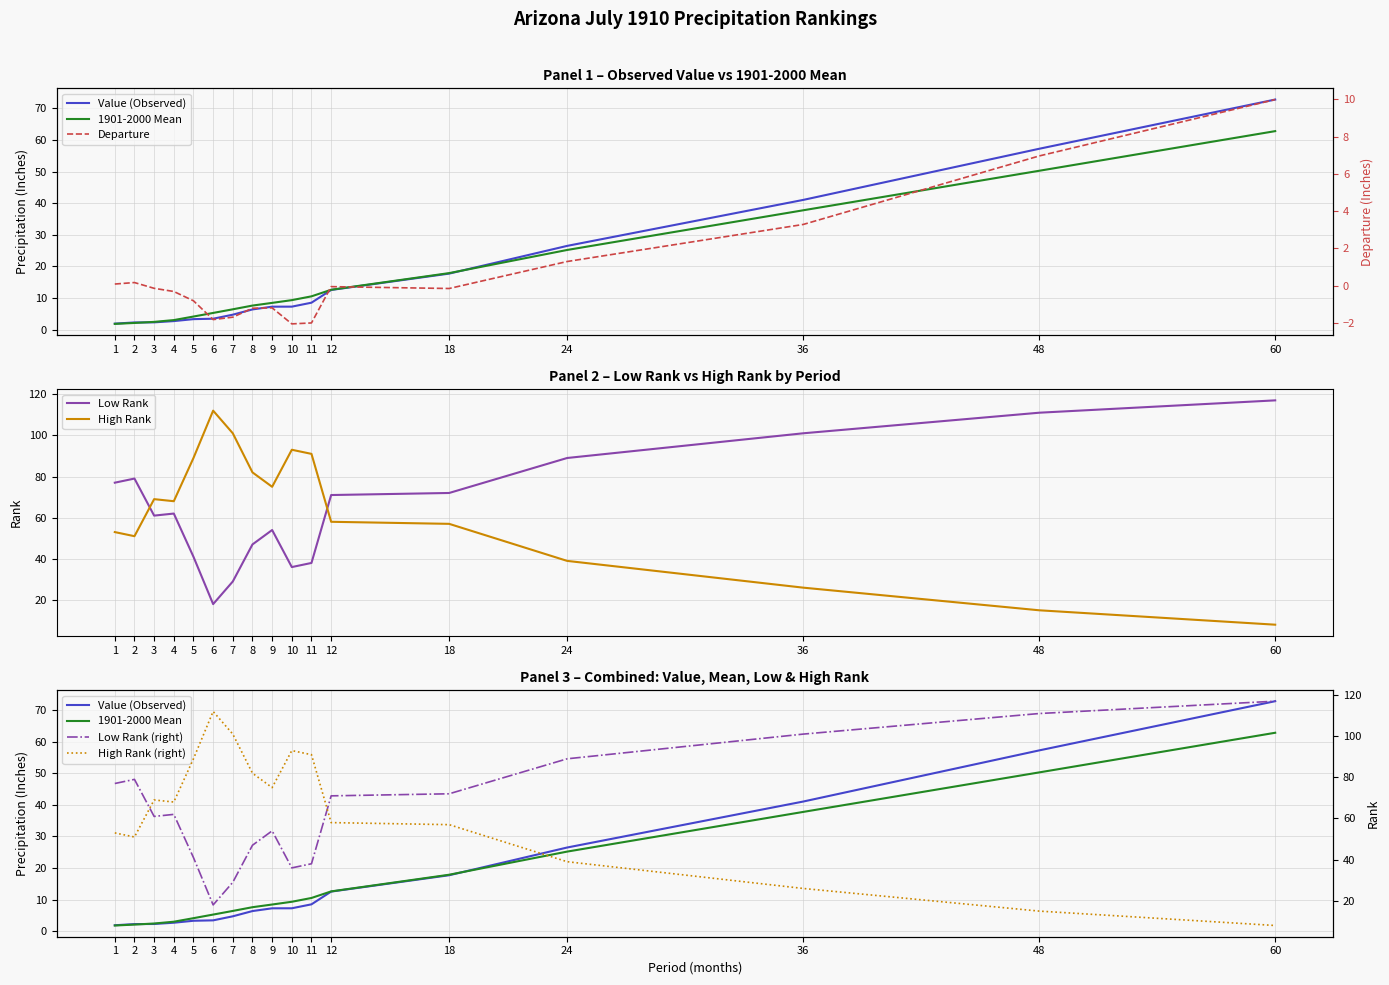

True or false: Value has more than 0 points higher than both neighbors.

False